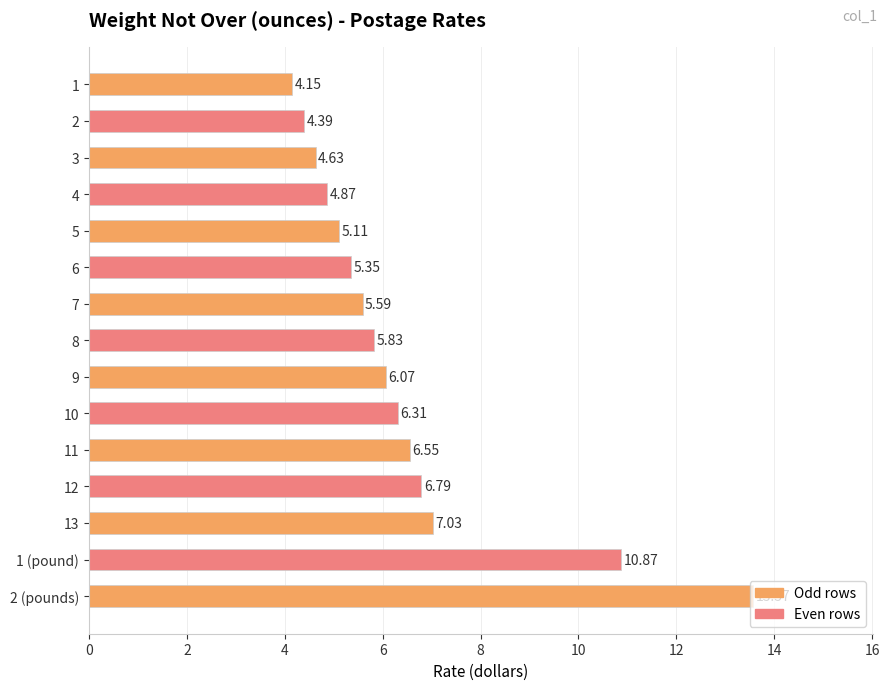

What is the difference between the maximum and minimum values?

9.4